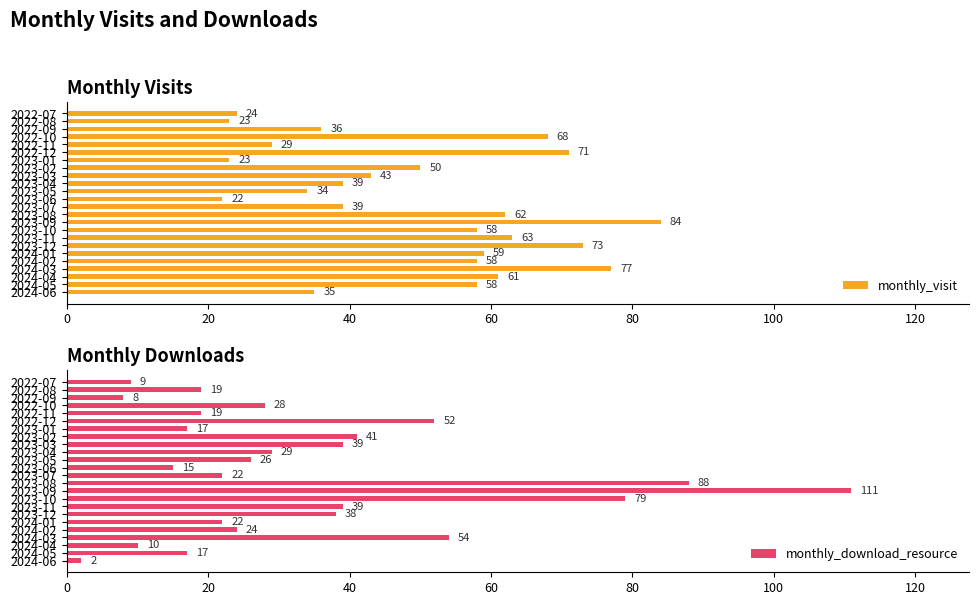

How many distinct data groups are displayed?

2